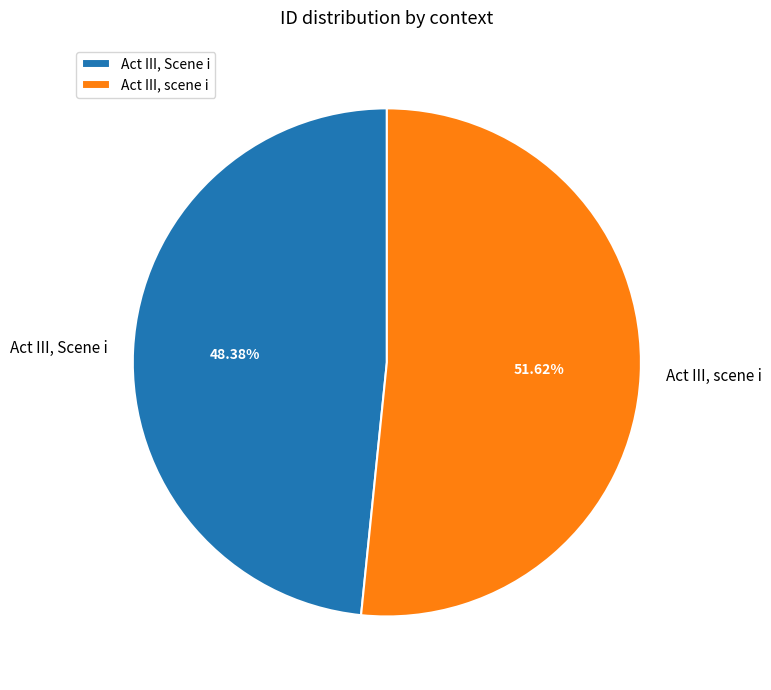

Approximately how many times larger is the value at Act III, Scene i compared to Act III, scene i?

0.9